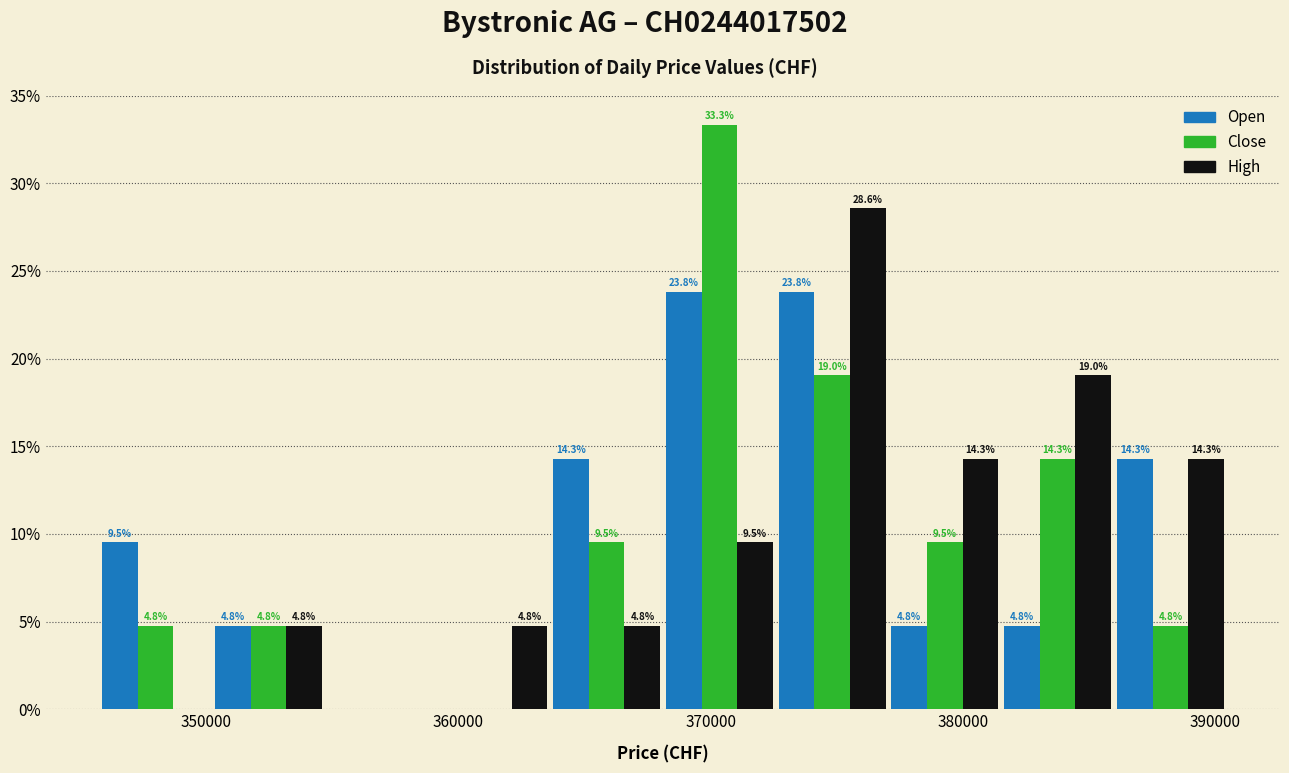

In the Close series, which range on the x-axis has the tallest bar?

368000 to 373000